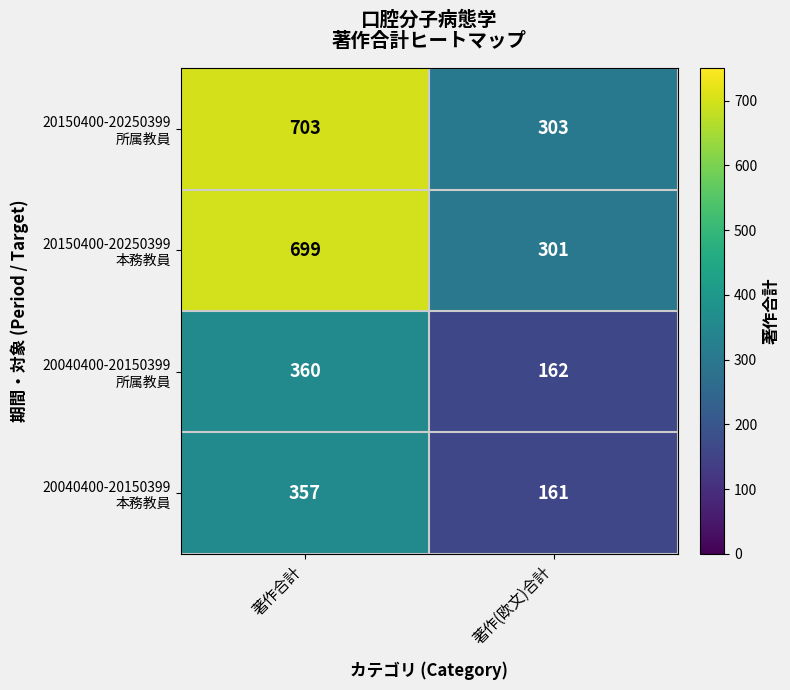

At which category is the sum across all series the highest?

著作合計